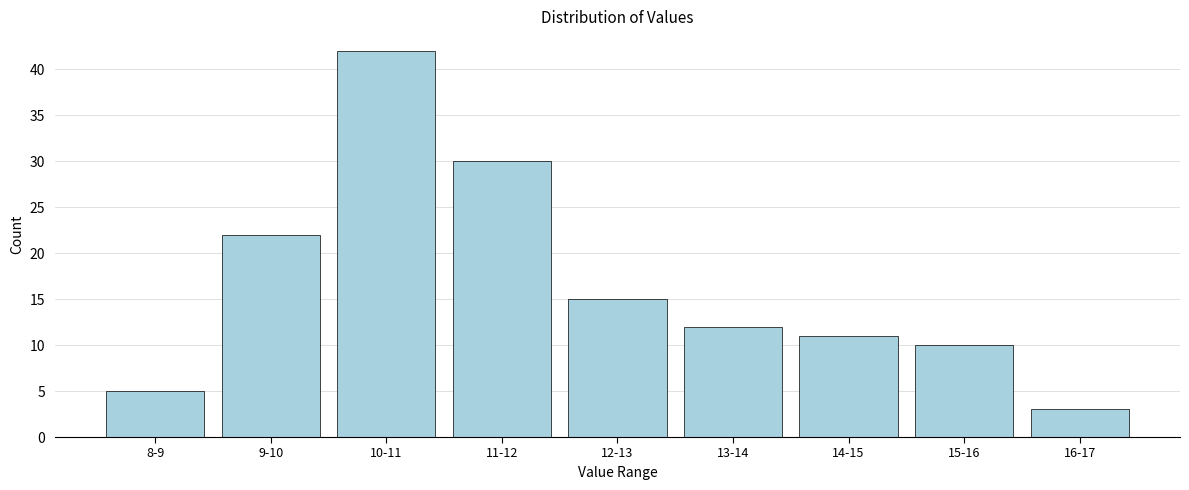

Reading left to right, transcribe all the data shown in this chart.

8-9=5	9-10=22	10-11=42	11-12=30	12-13=15	13-14=12	14-15=11	15-16=10	16-17=3